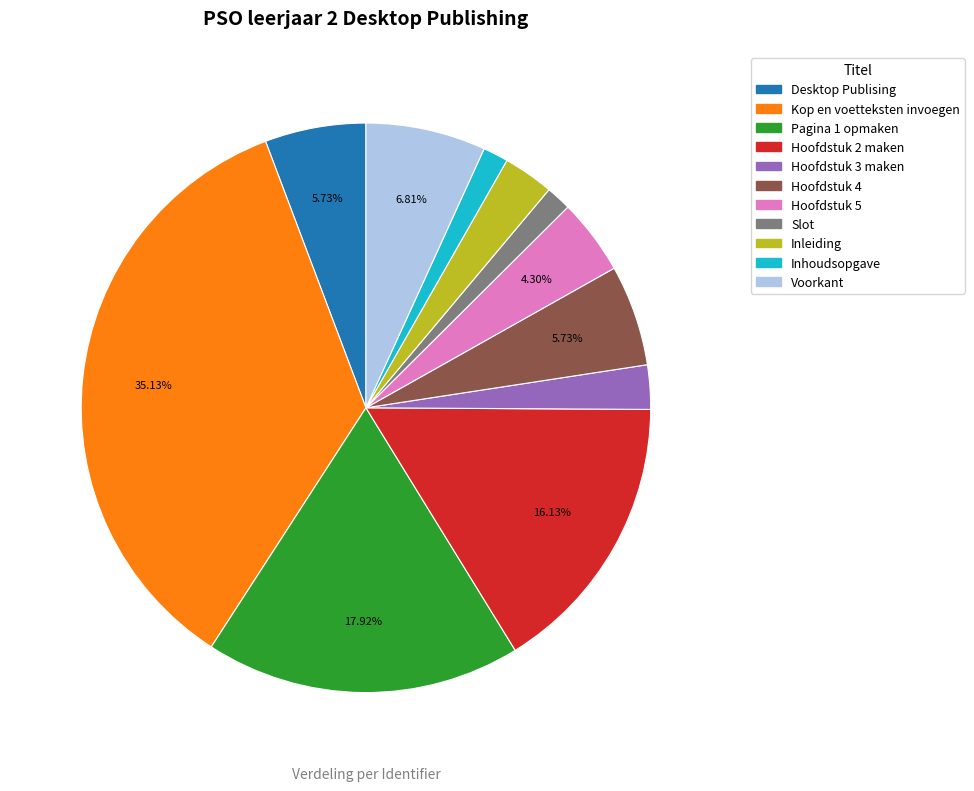

To the nearest percent, what is the combined percentage of Slot and Inleiding?

4%